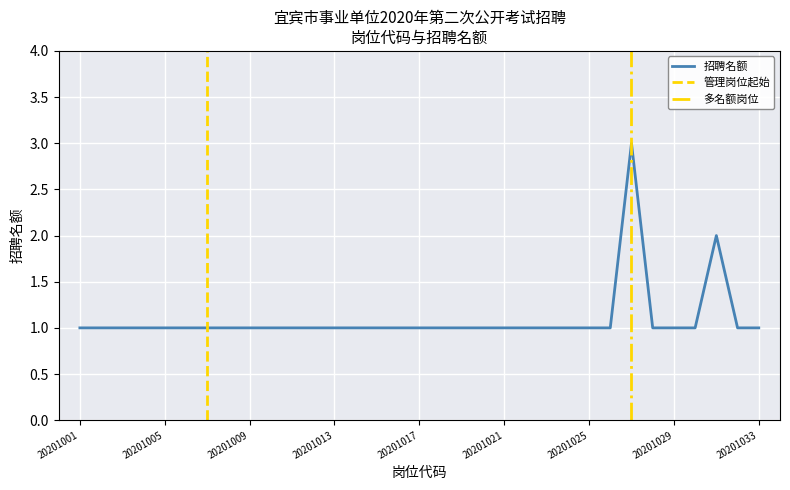

Between 20201014 and 20201006, which is larger?

20201014